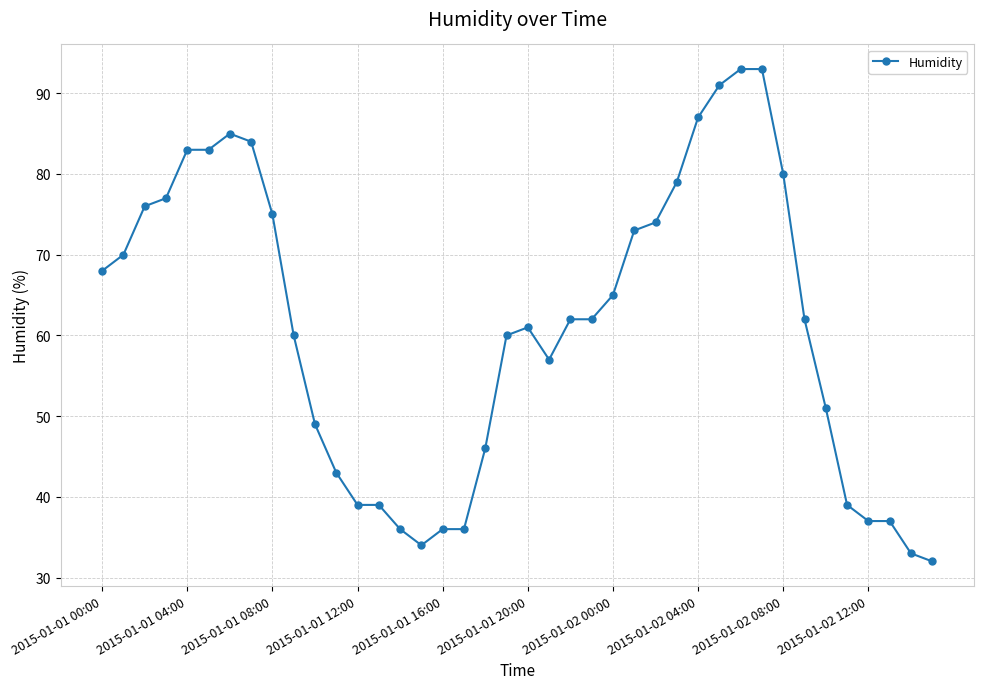

What is the difference between the maximum and minimum values?

61